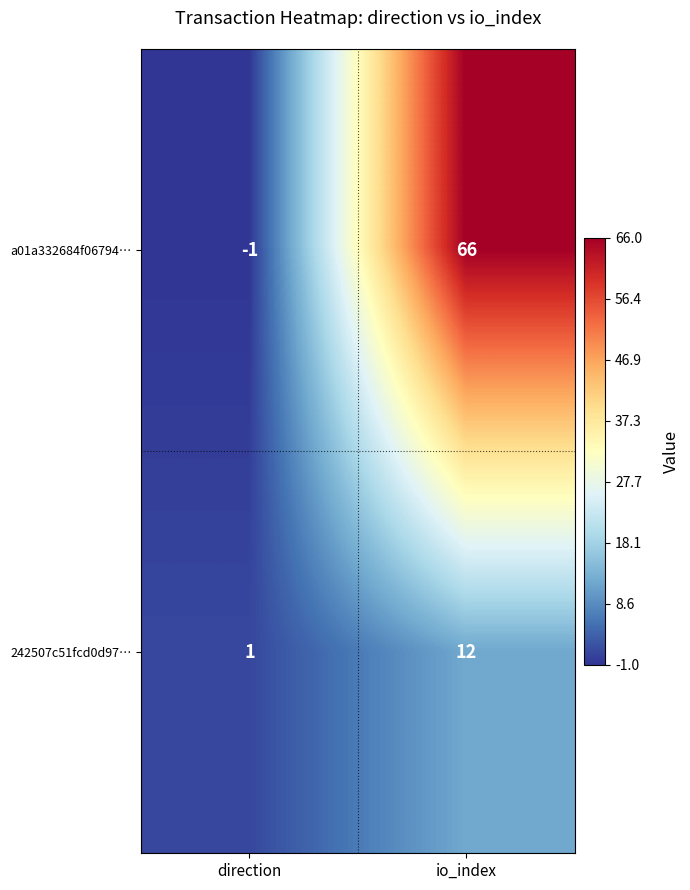

Which series has the largest range (max minus min)?

a01a332684f06794…